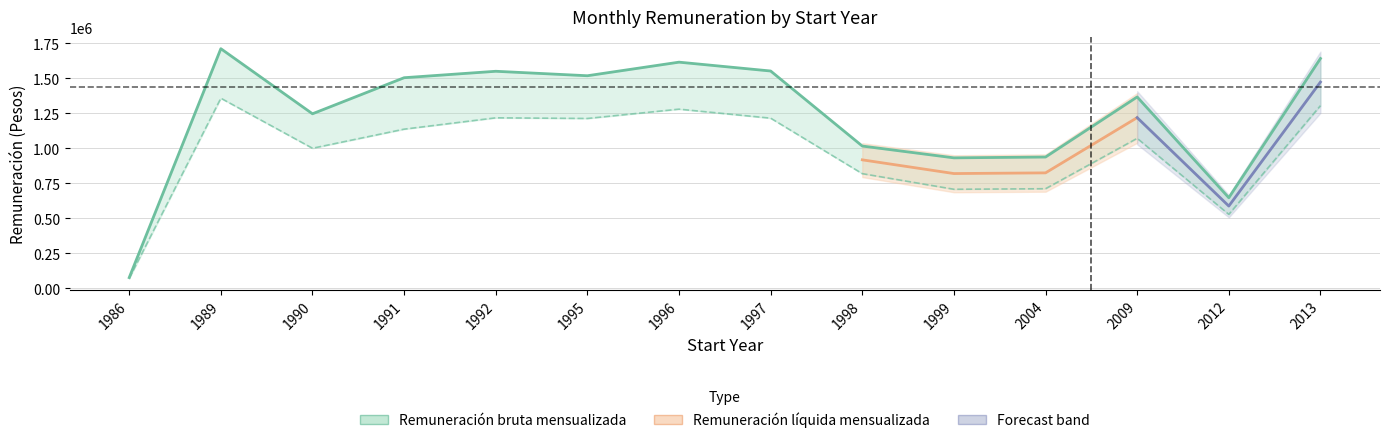

At how many categories does at least one series exceed 940153?

10